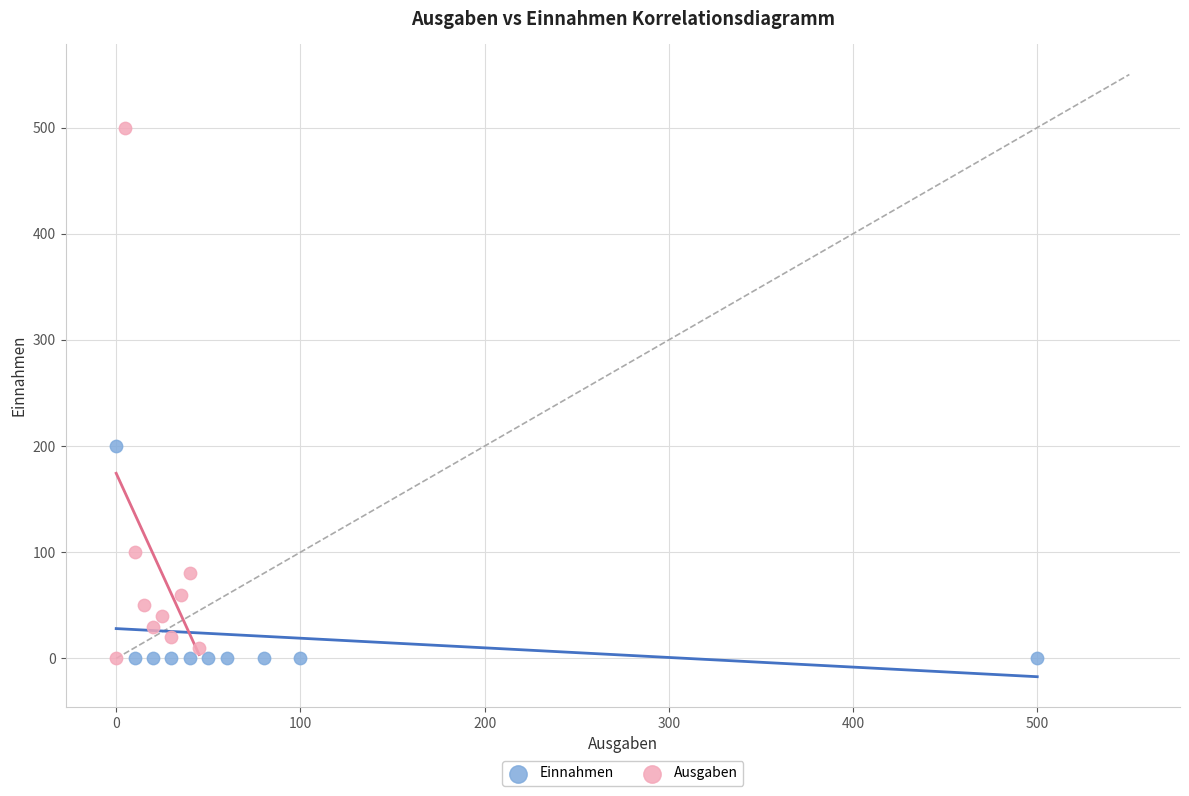

Which series has the widest spread of Y values?

Ausgaben